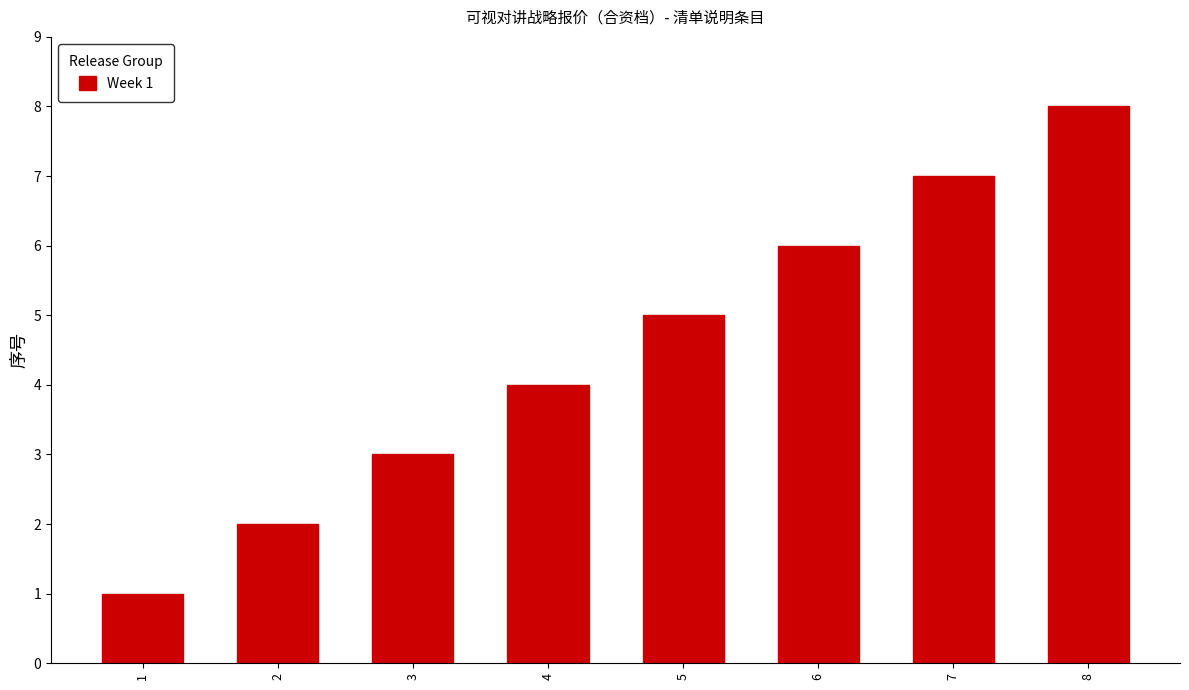

Reading left to right, list all the values displayed in this chart.

1	2	3	4	5	6	7	8